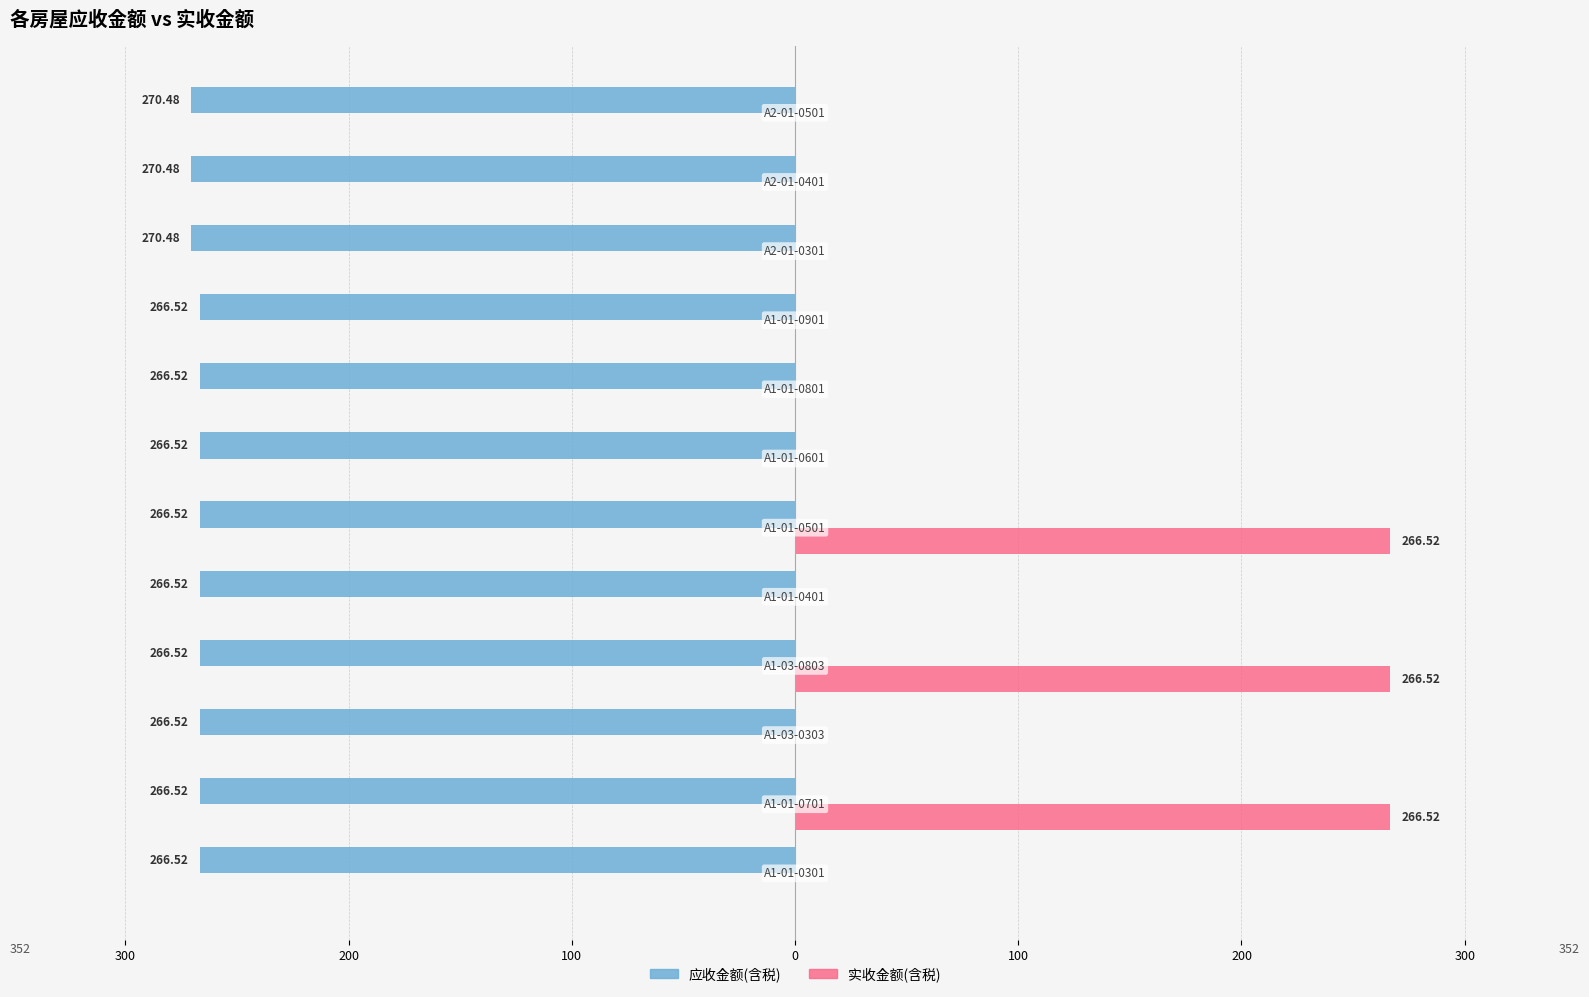

What is the difference between the maximum and second lowest values in the 实收金额(含税) series?

266.5